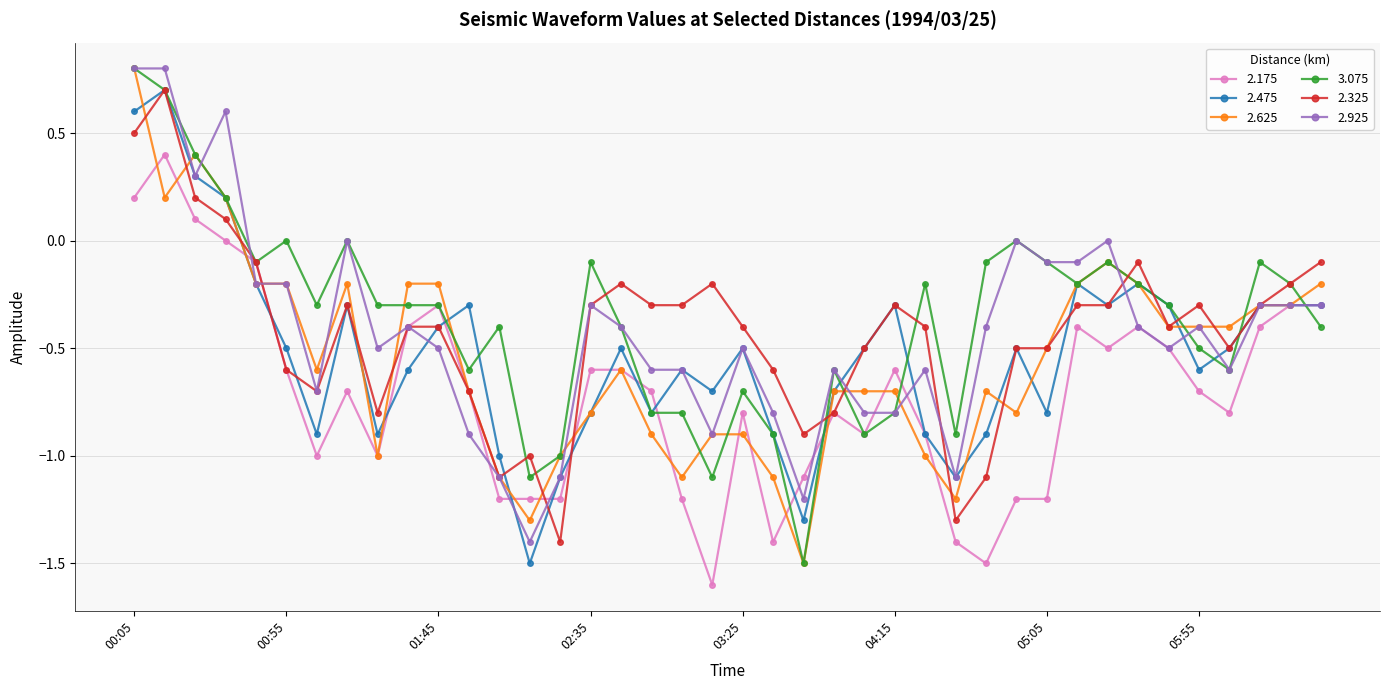

What is the value of the 2.175 point at the 18th from the left?

-0.7